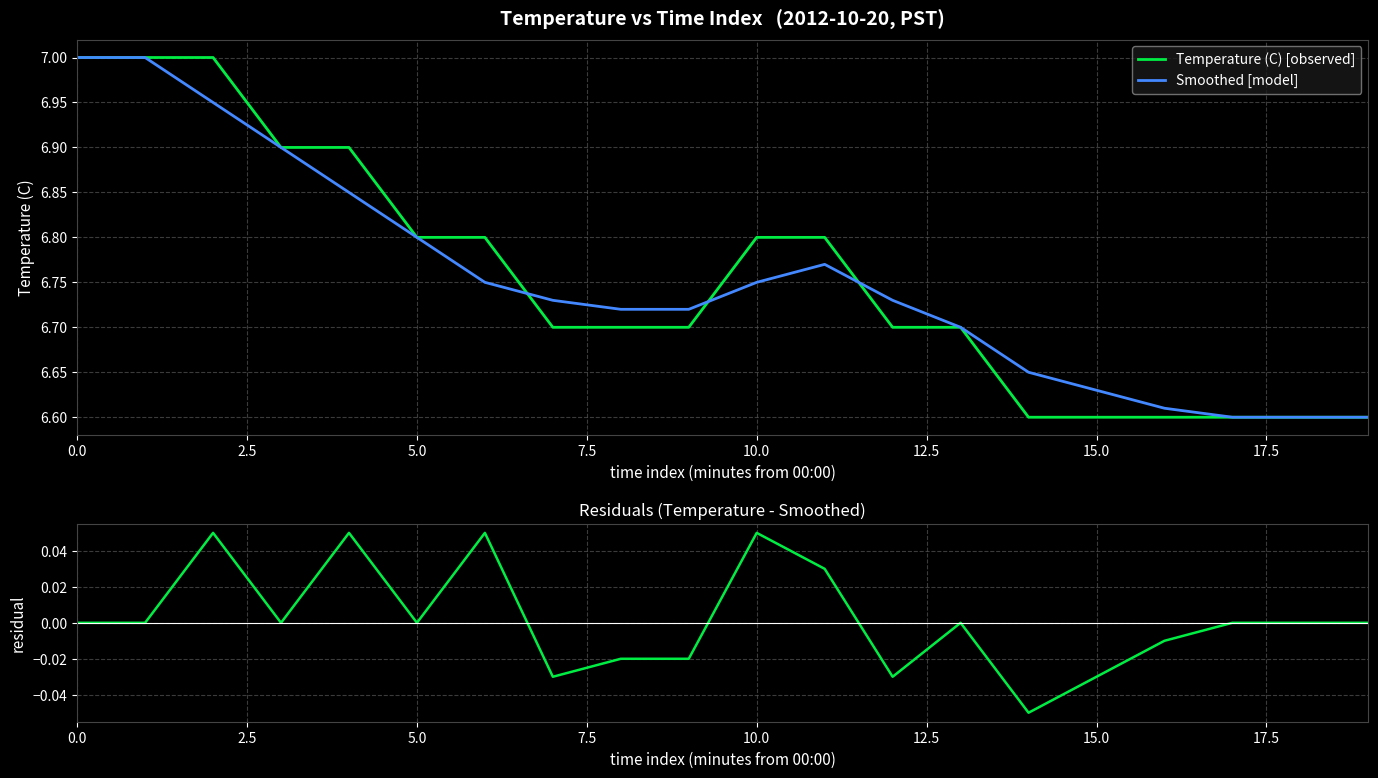

Is this an area chart (filled region under the line)?

No